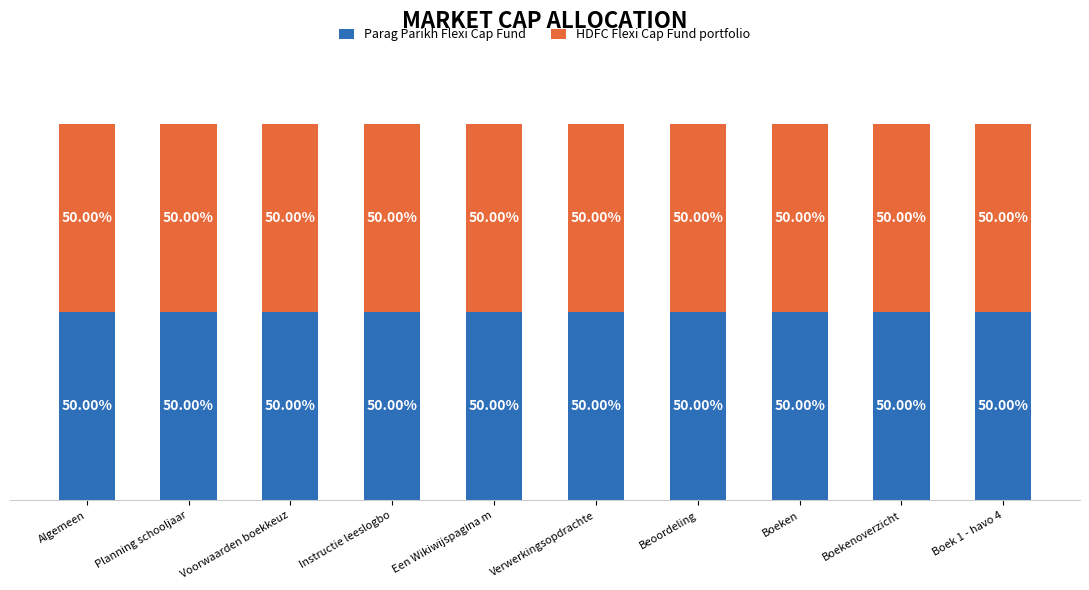

Where is Parag Parikh Flexi Cap Fund nearest to the value 49?

Algemeen